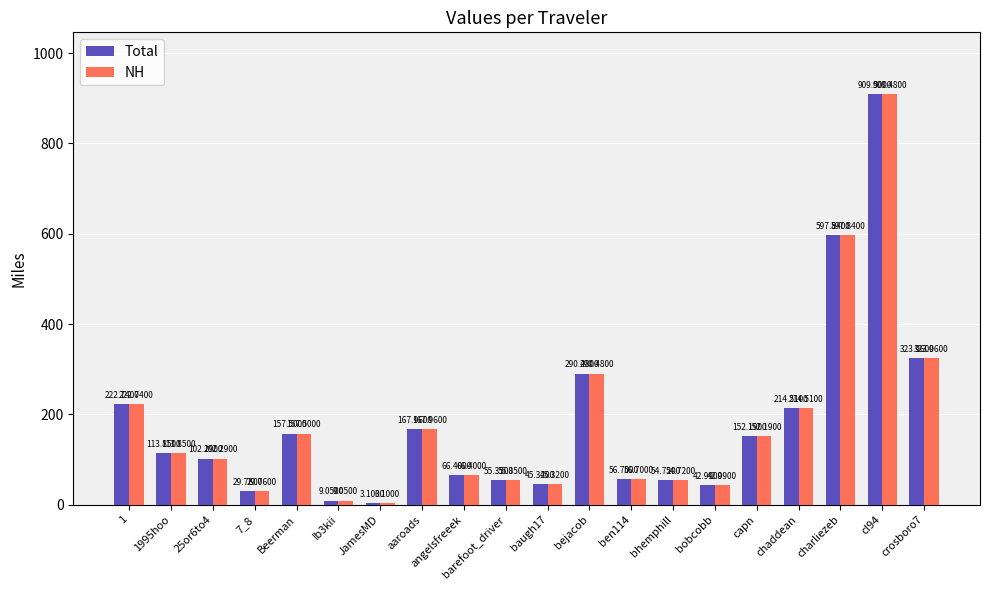

At which label is Total closest to 456?

crosboro7